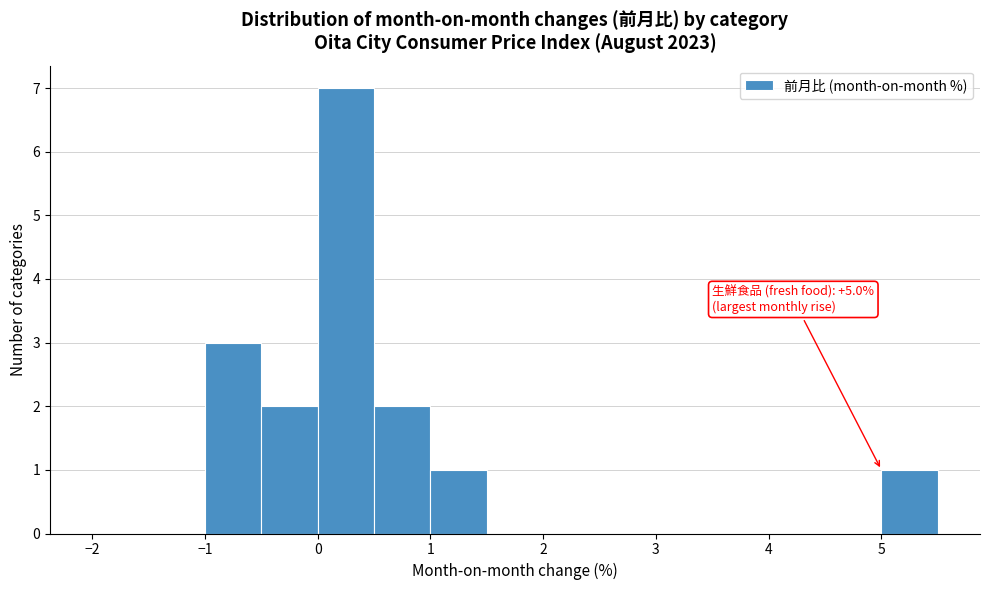

Which range on the x-axis has the tallest bar?

0.0 to 0.5